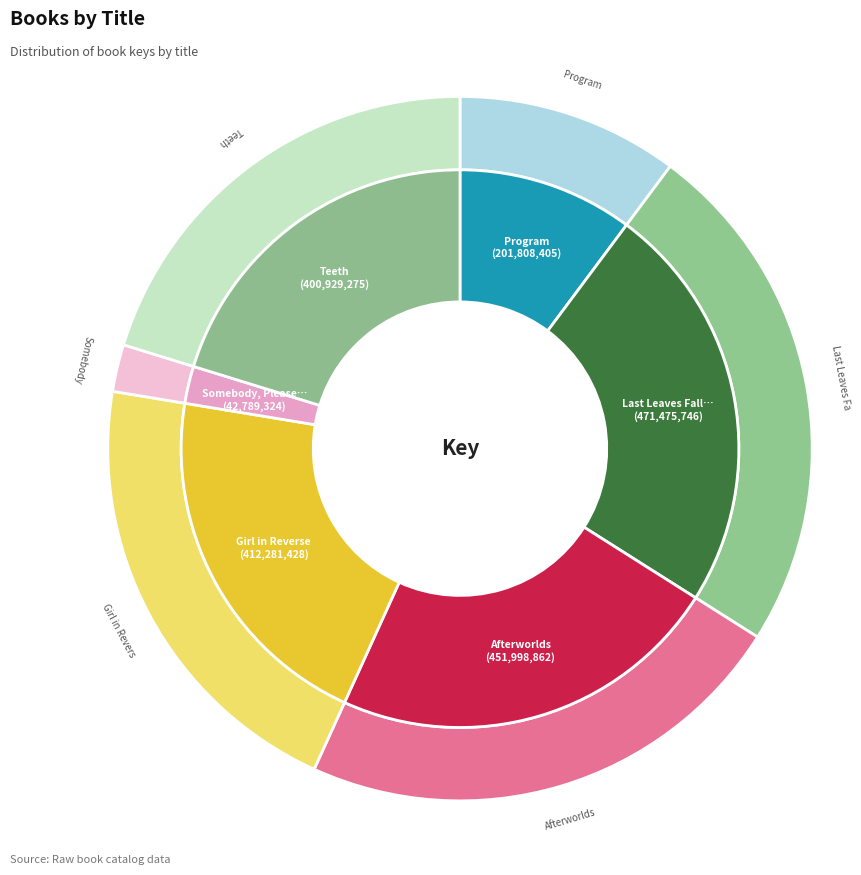

Combined, what portion of the pie is Teeth and Program?

30.4%